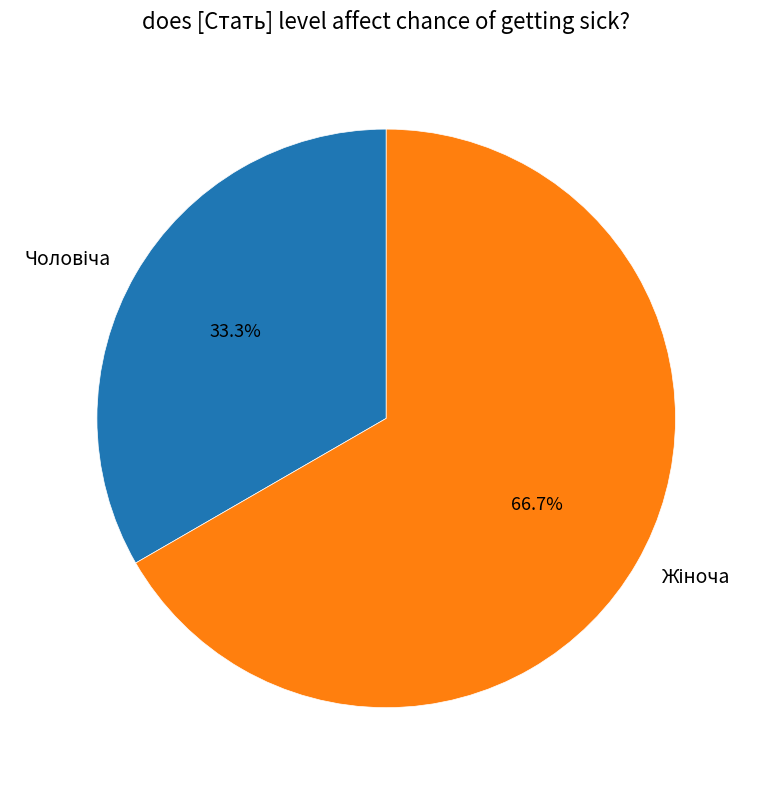

Is there any slice that represents more than half of the pie?

Yes